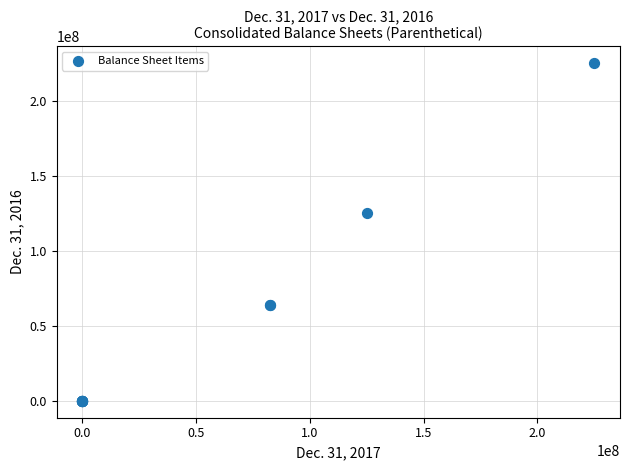

What Y value in the scatter plot is closest to 112500000?

125000000.0